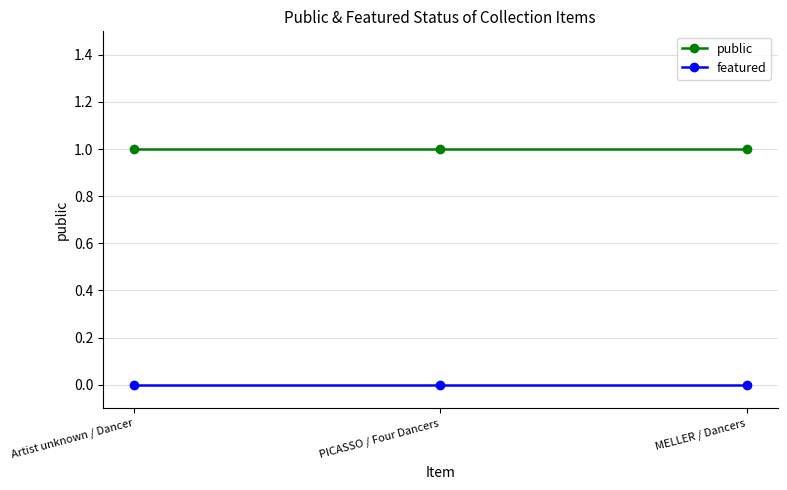

Which series has the largest total across all categories?

public